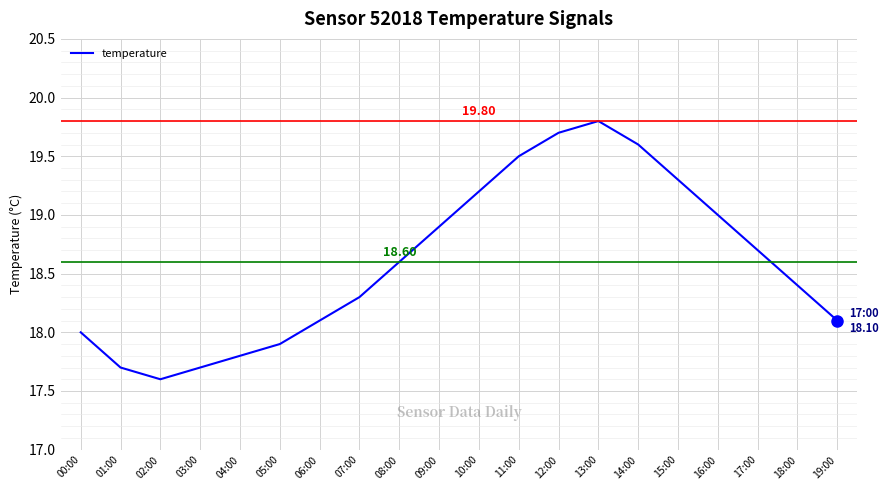

What is the difference between the maximum and minimum values?

2.2